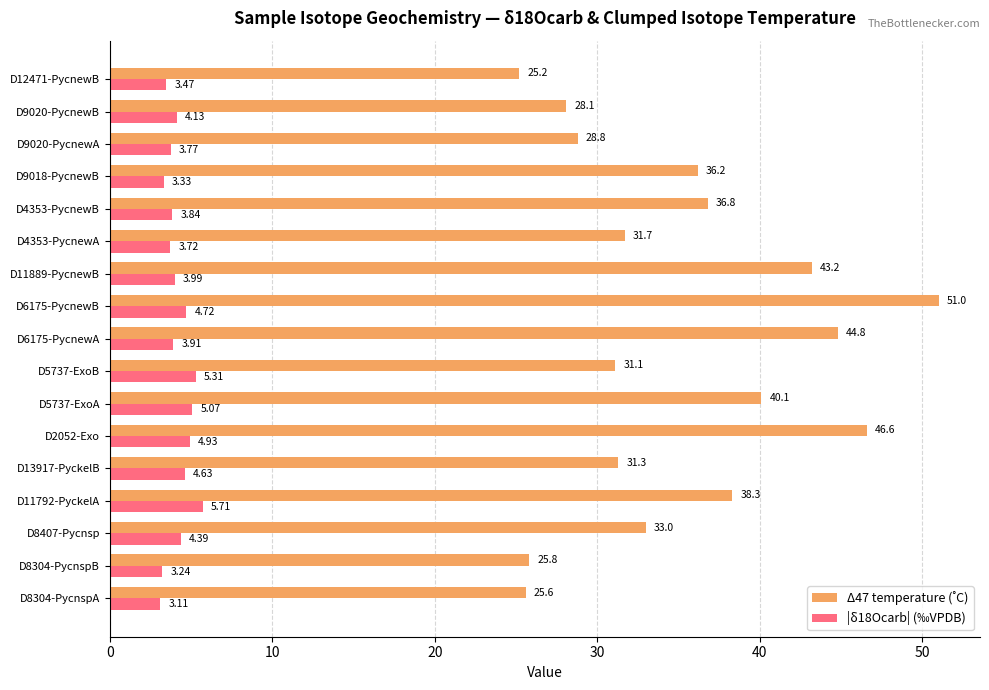

How many series are shown in this chart?

2